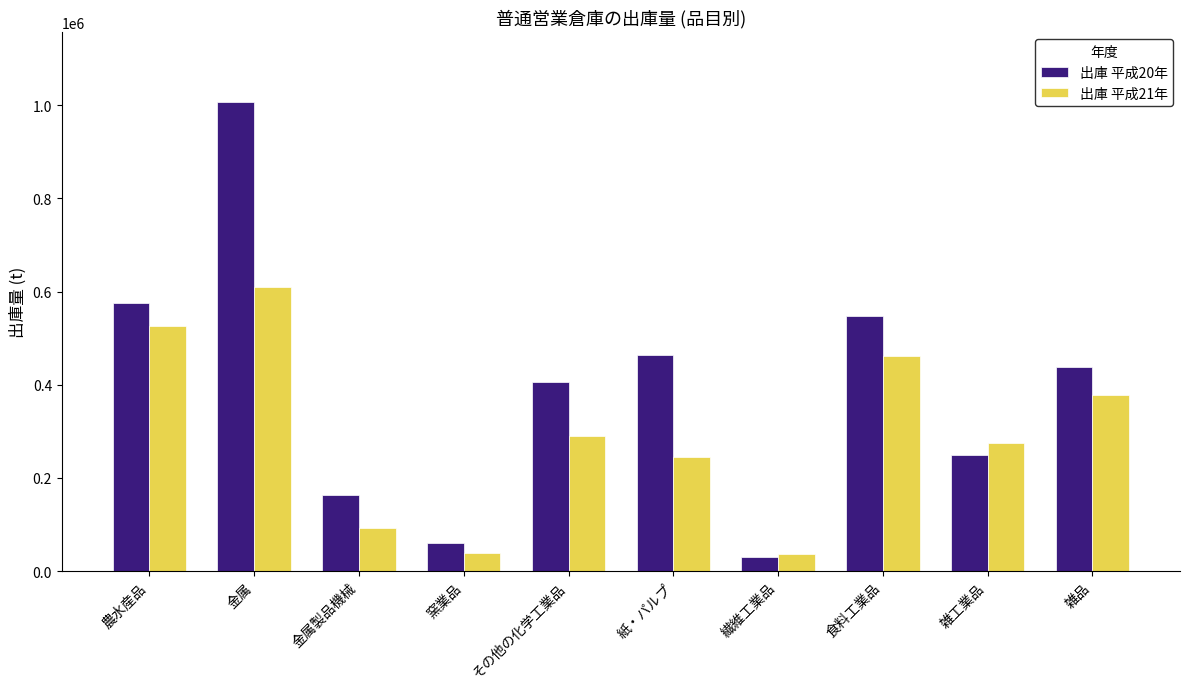

What is the value of the 出庫 平成20年 bar at the 4th from the left?

61244